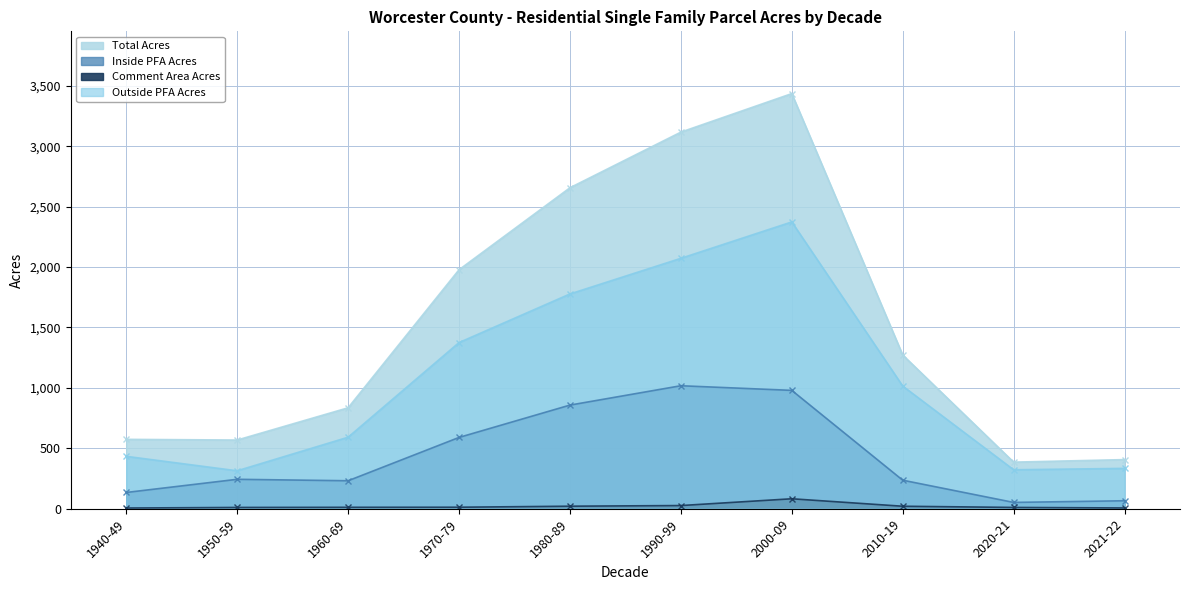

Rank the series by their average value, from lowest to highest.

Comment Area Acres, Inside PFA Acres, Outside PFA Acres, Total Acres